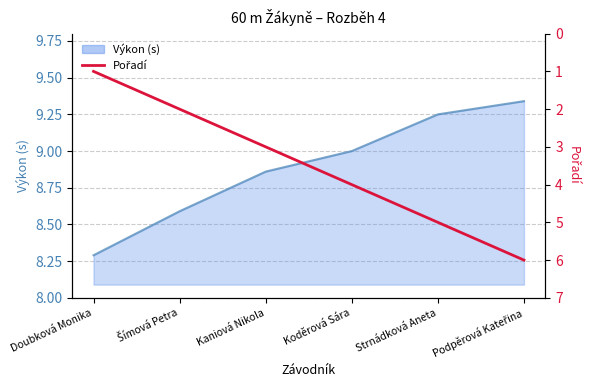

What is the label of the 4th point from the right?

Kaniová Nikola